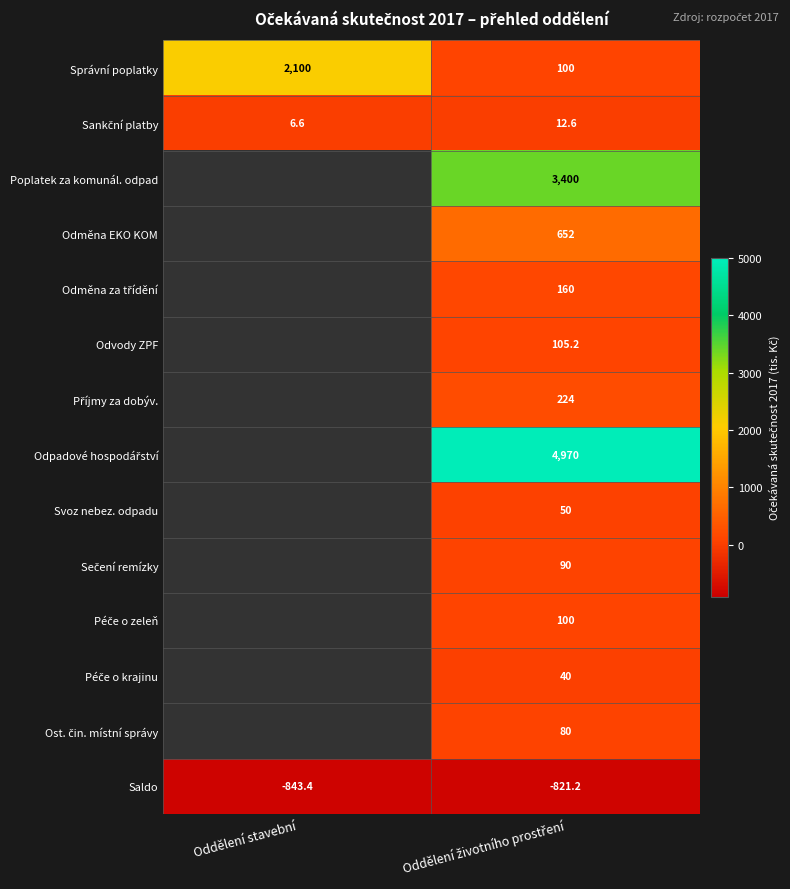

True or false: Správní poplatky has a value of 1388.4 at Oddělení stavební.

False